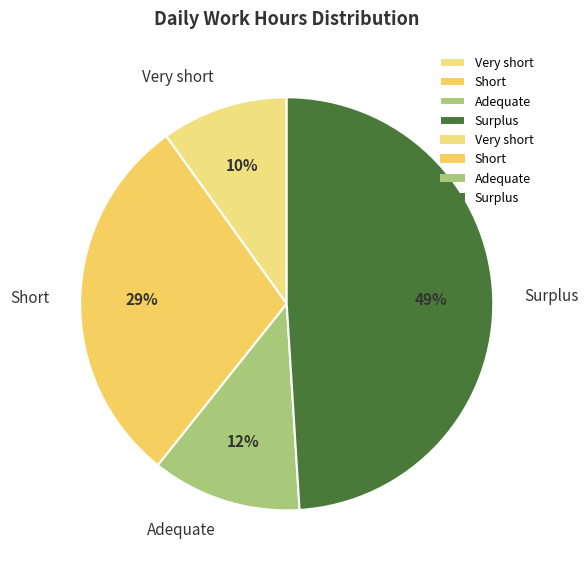

Is the sum of Adequate and Very short greater than half?

No